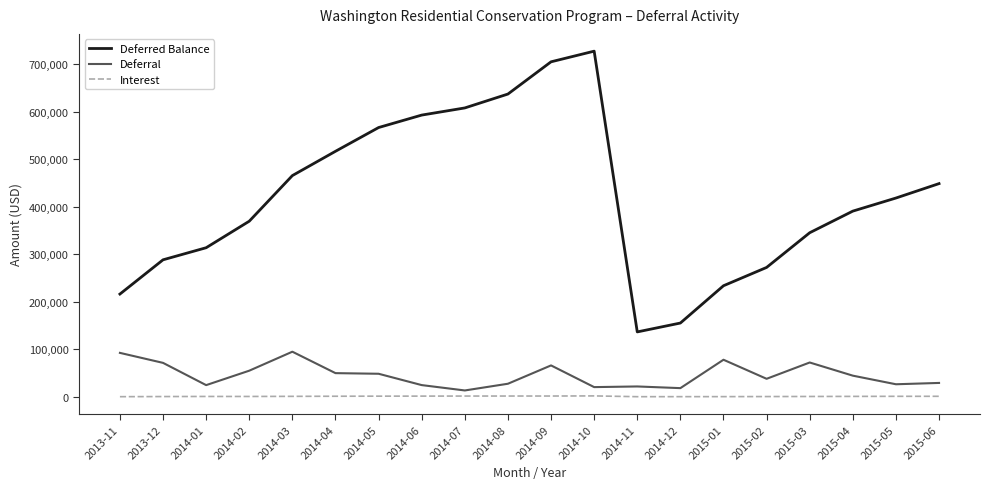

At which category does Deferred Balance reach its first local peak?

2014-10